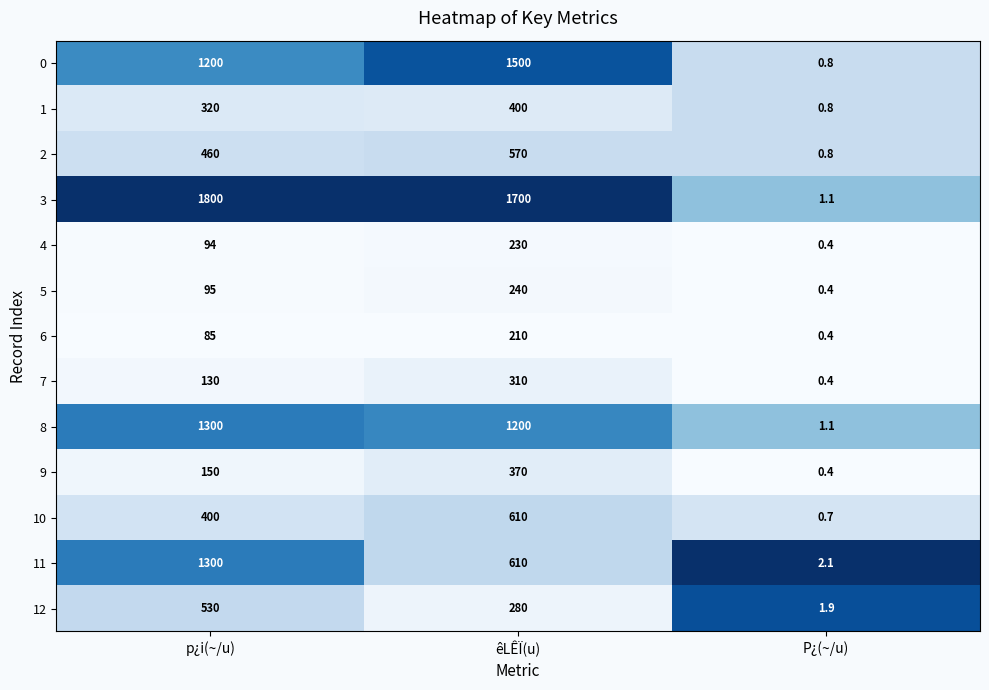

What is the average value of the 9 series?

173.5